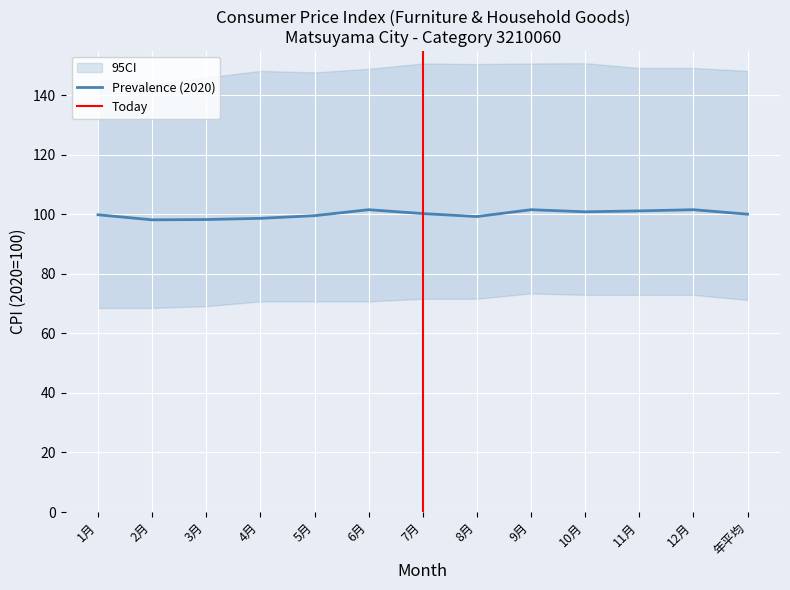

True or false: Prevalence (2020) has a value of 50.9 at 7月.

False